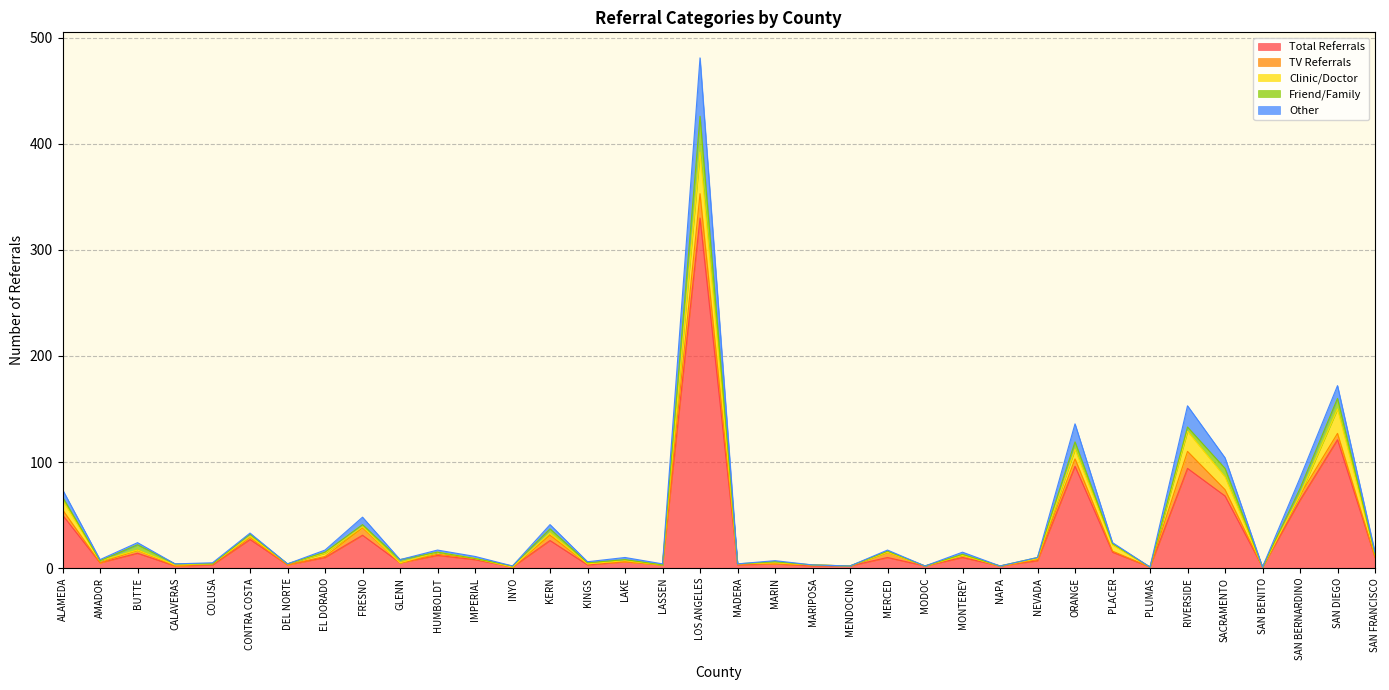

What is the highest value of the Clinic/Doctor series?

39